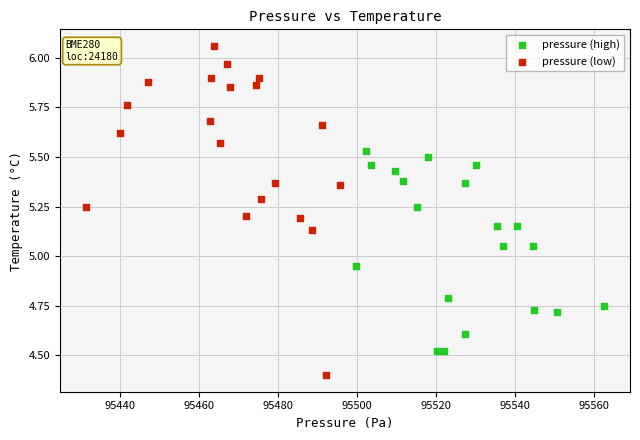

Which series contains the lowest Y value?

pressure (low)